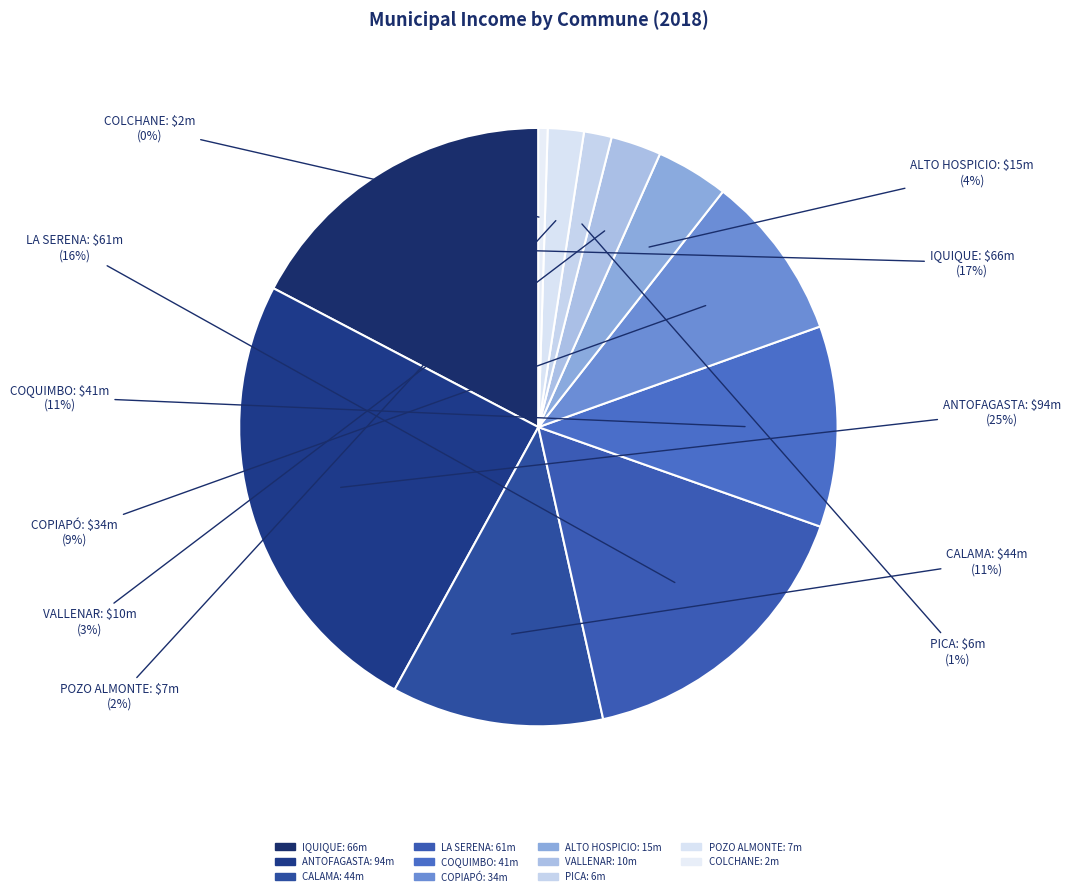

How many segments does this pie chart have?

11